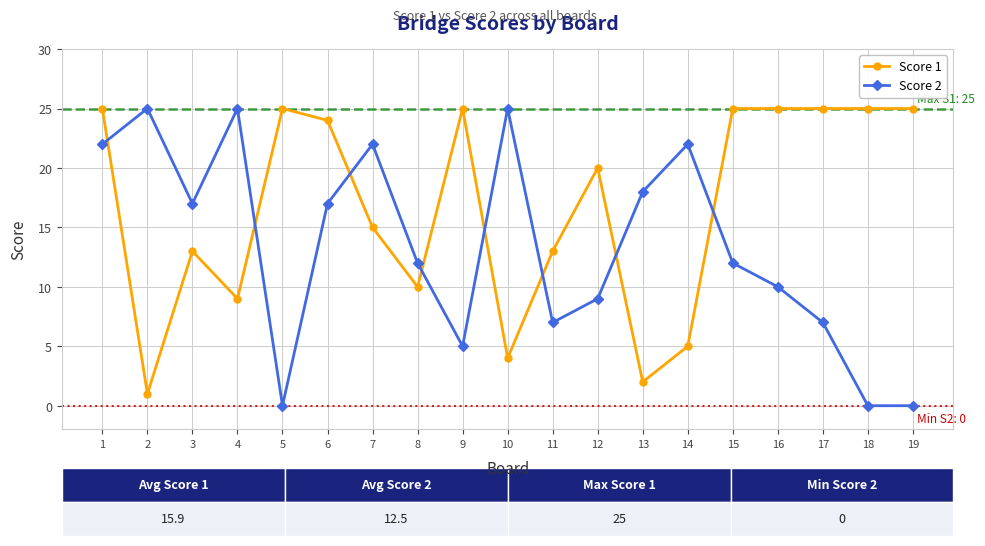

How many lines are shown in the chart?

2